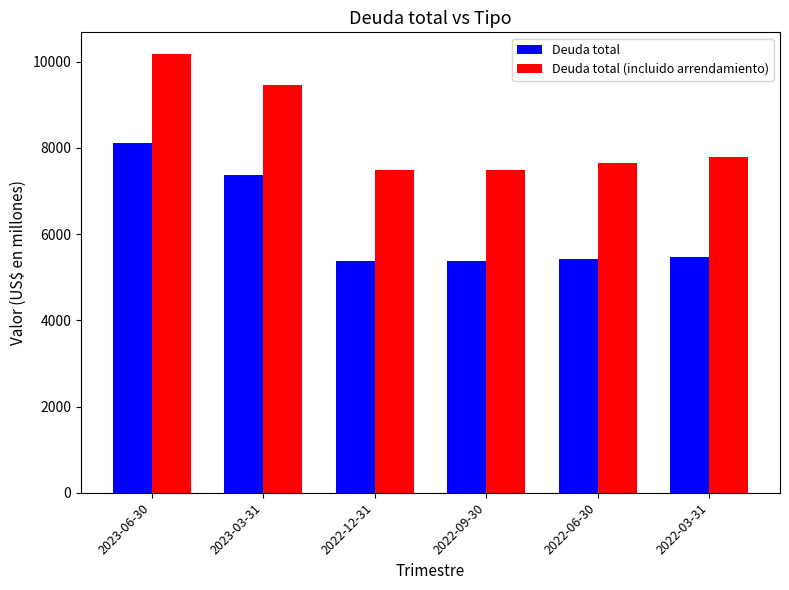

At how many categories does at least one series exceed 5558?

6